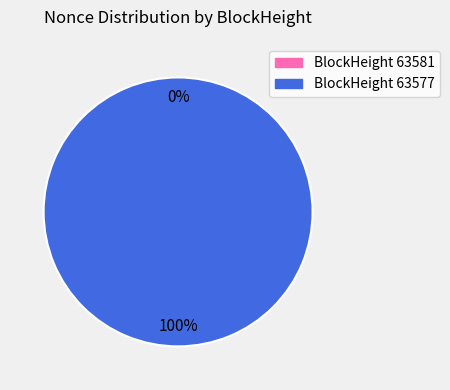

To the nearest percent, what is the difference between the largest and smallest slice percentages?

100%